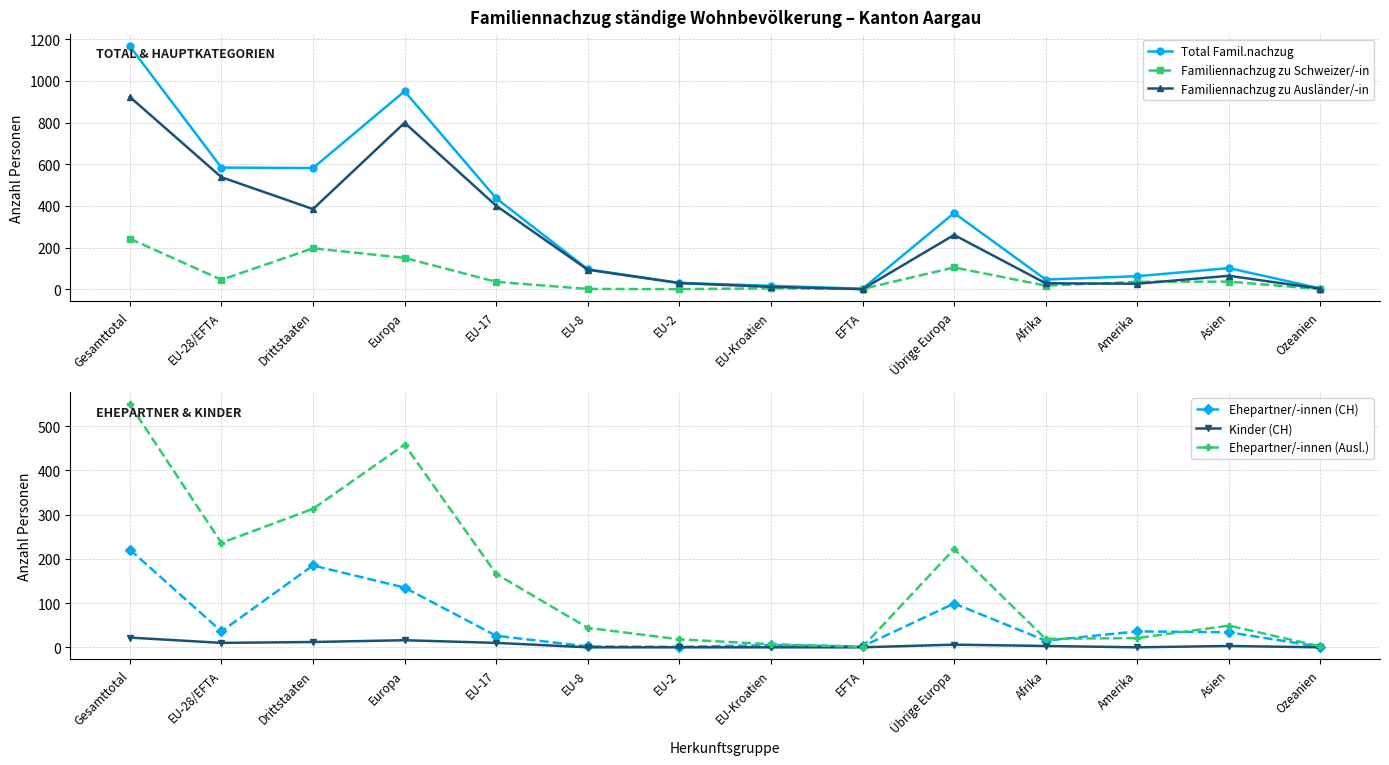

What are all the series names shown in the legend?

Total Famil.nachzug, Familiennachzug zu Schweizer/-in, Familiennachzug zu Ausländer/-in, Ehepartner/-innen (CH), Kinder (CH), Ehepartner/-innen (Ausl.)